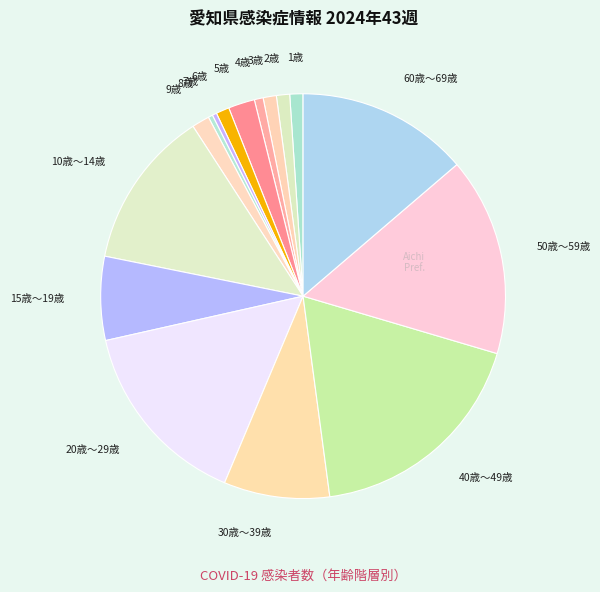

Is there a majority slice in this chart?

No